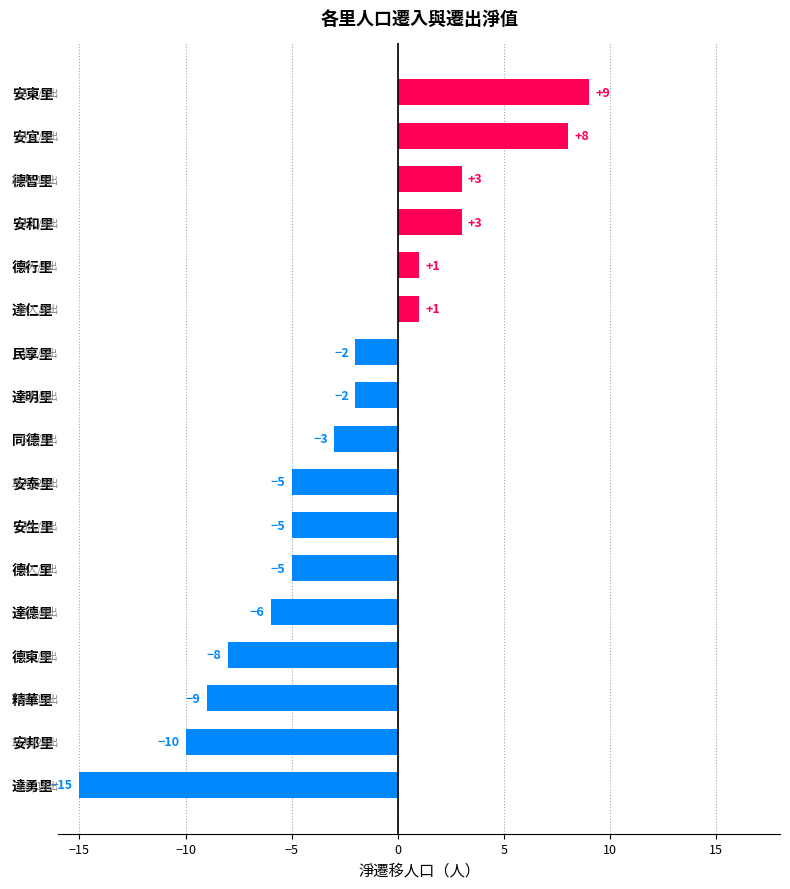

Is it true that the value at 安東里 is 9?

True